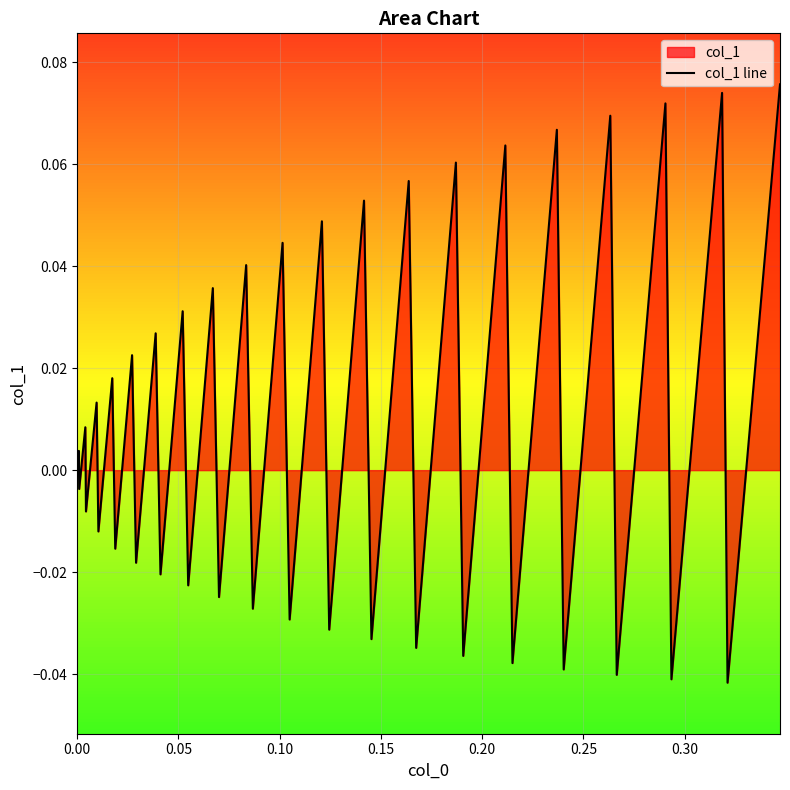

Does the chart display data point markers on the line(s)?

No